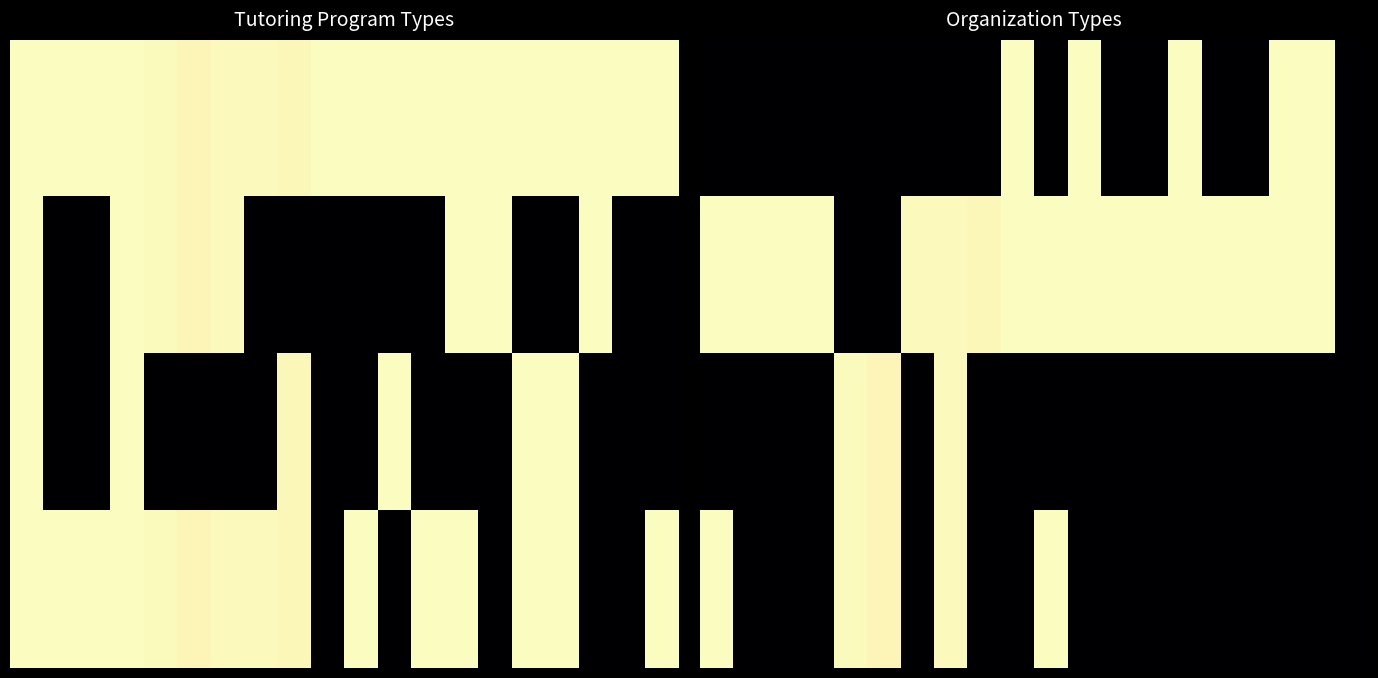

How many values in 2.0 are above zero?

3